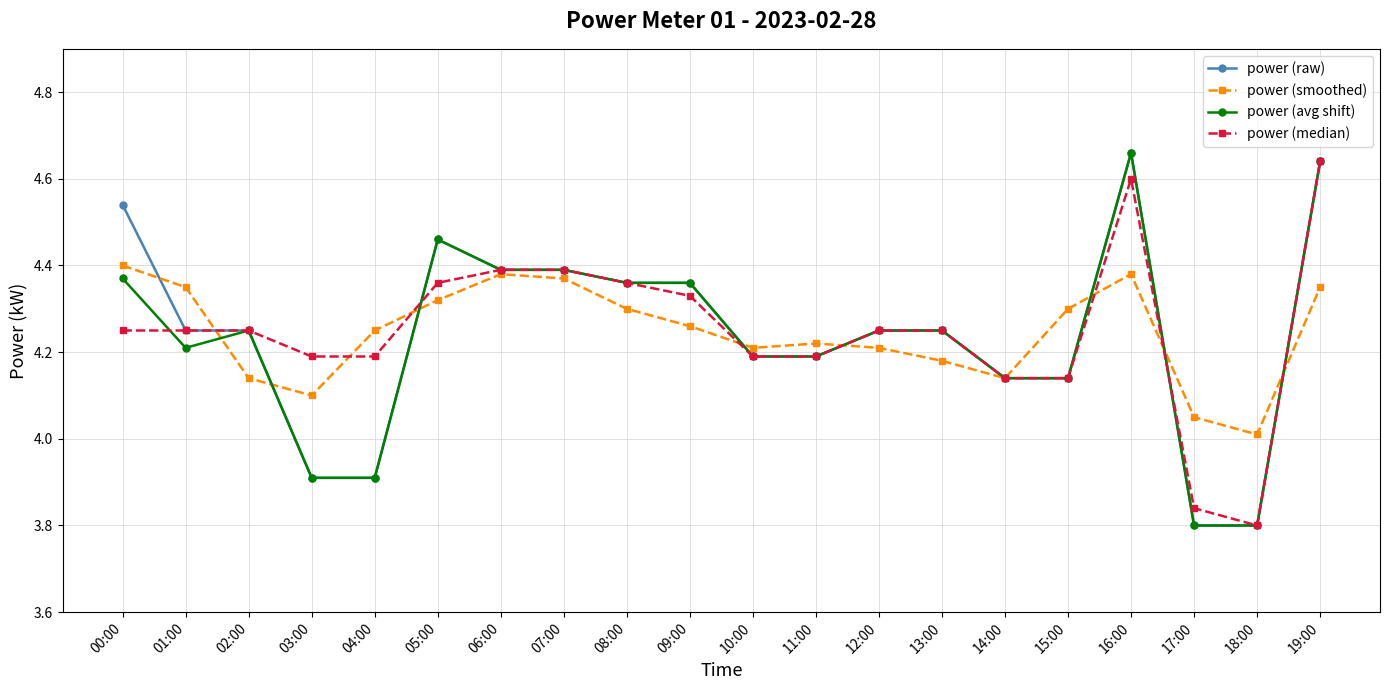

At which label is power (smoothed) closest to 4?

18:00